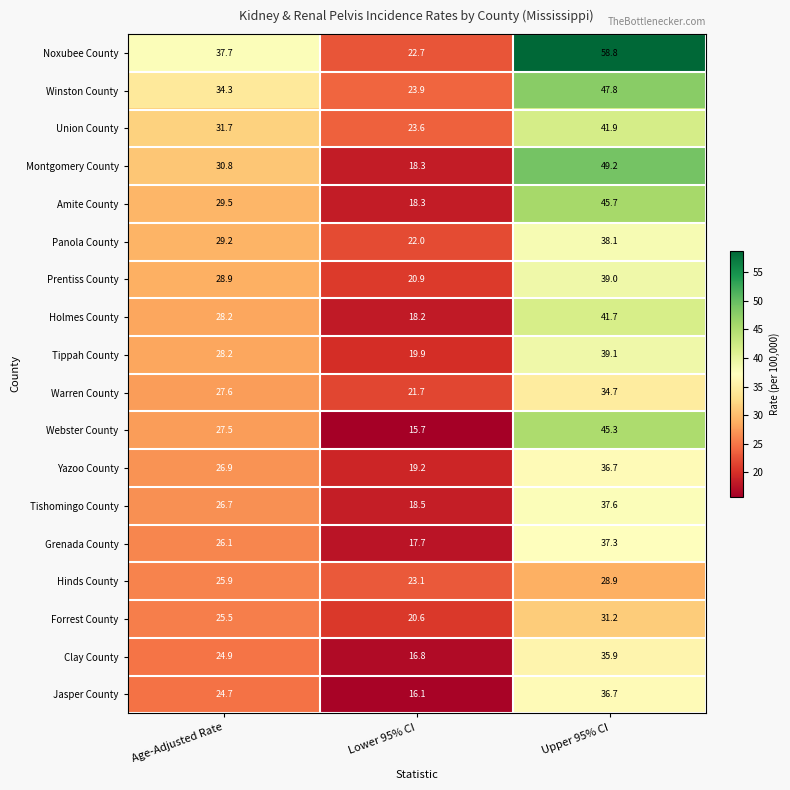

At which label is Clay County closest to 26?

Age-Adjusted Rate